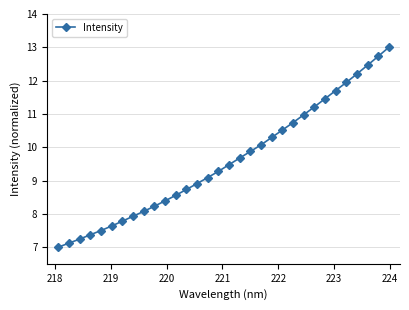

How many categories are shown in the chart?

32